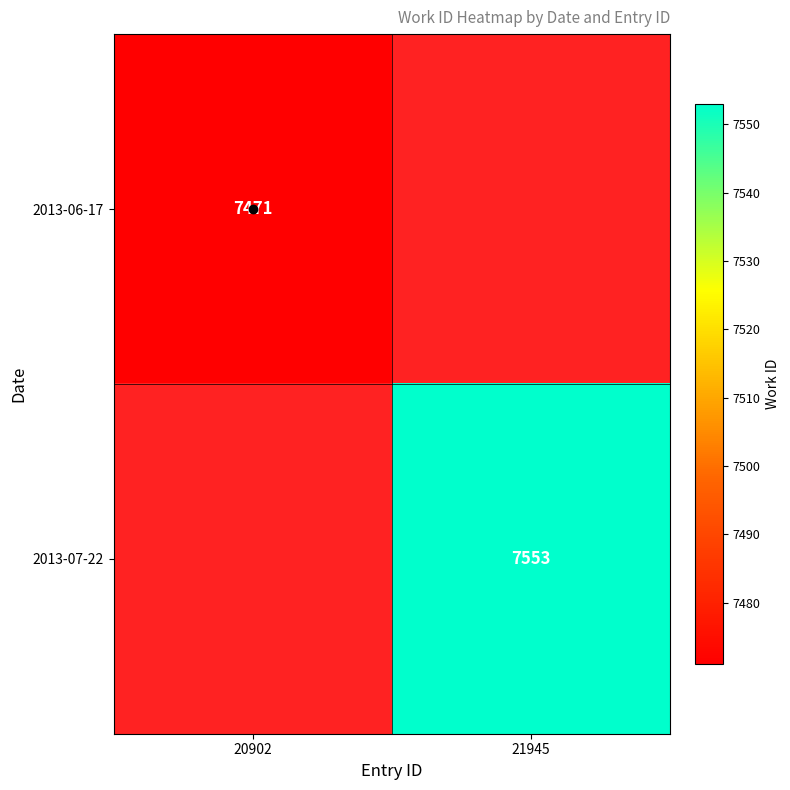

At 21945, list the series in order from smallest to largest.

2013-06-17, 2013-07-22